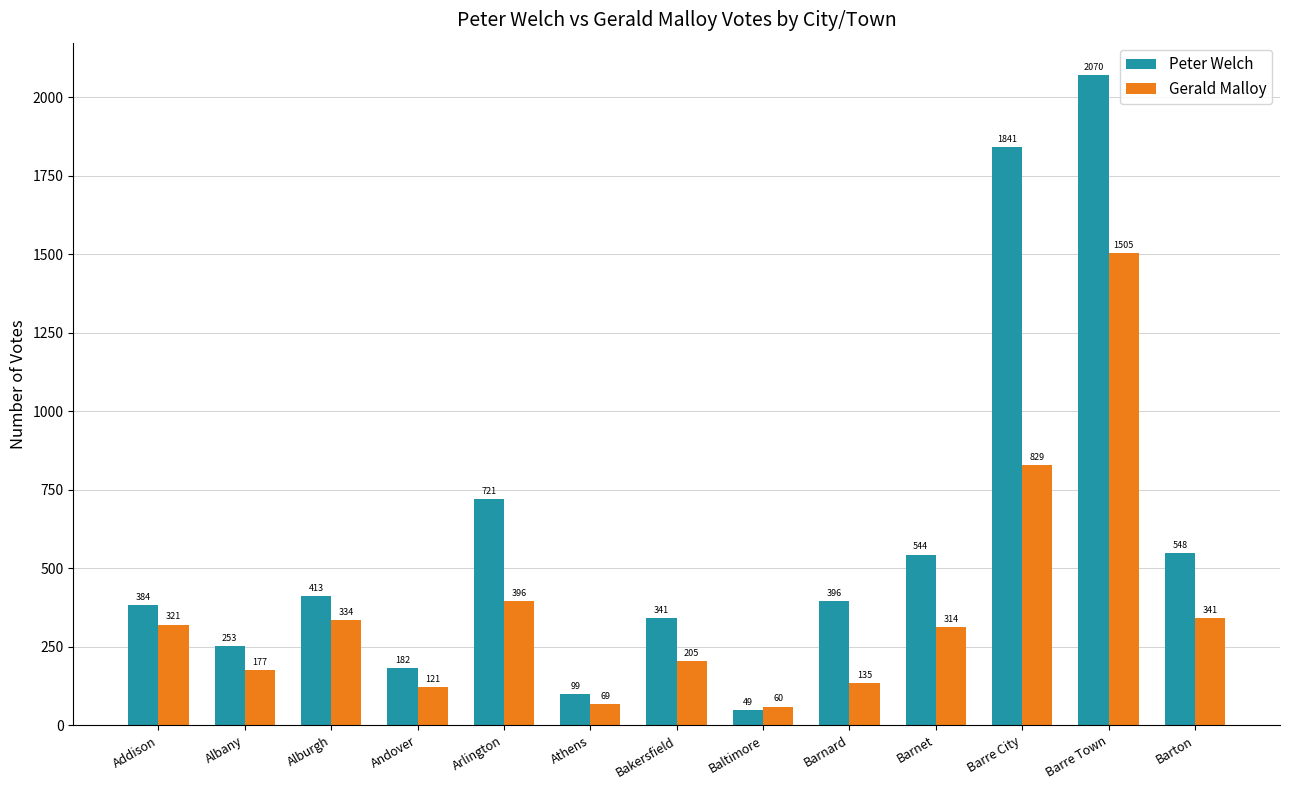

At which category does the chart reach its peak across all series?

Barre Town